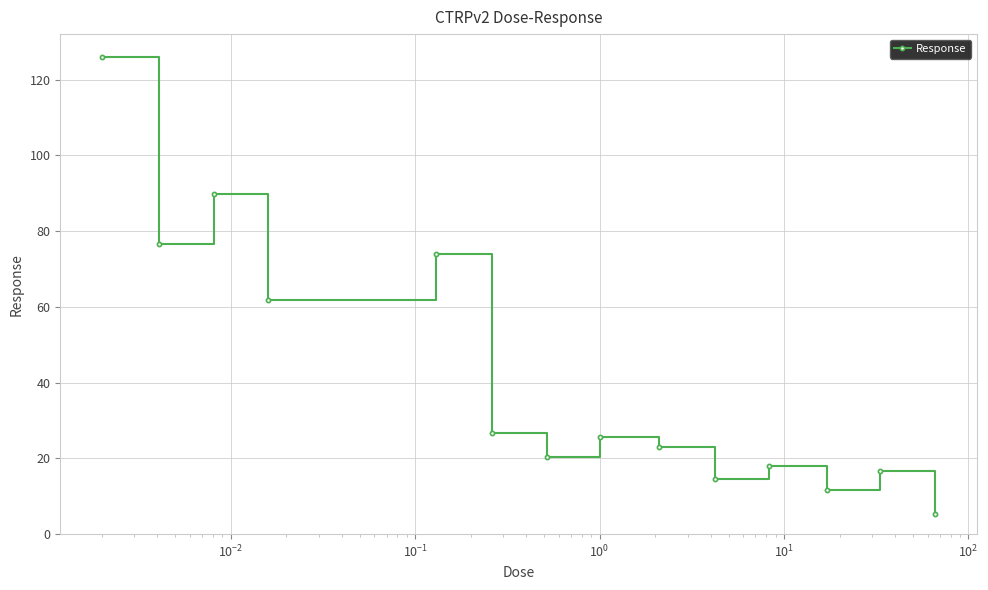

True or false: there are more than 0 points higher than both neighbors.

True